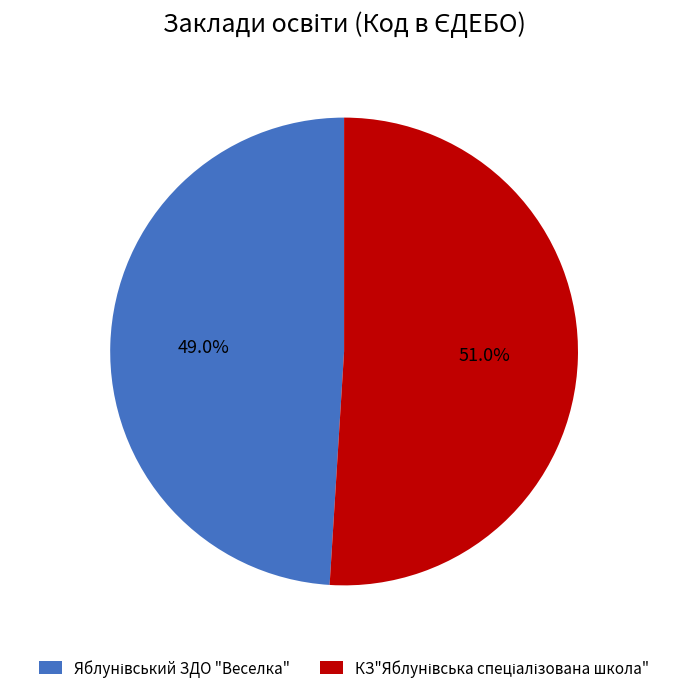

To the nearest percent, what is the average slice percentage?

50%